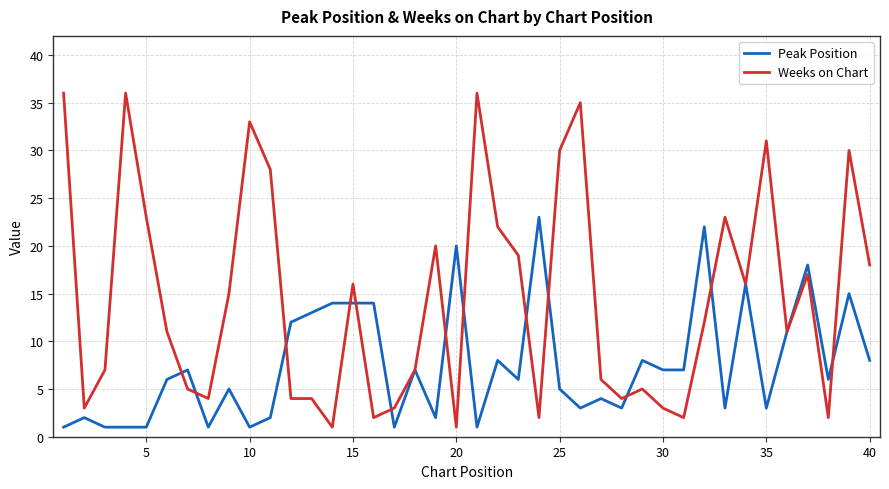

What is the average value of the Peak Position series?

8